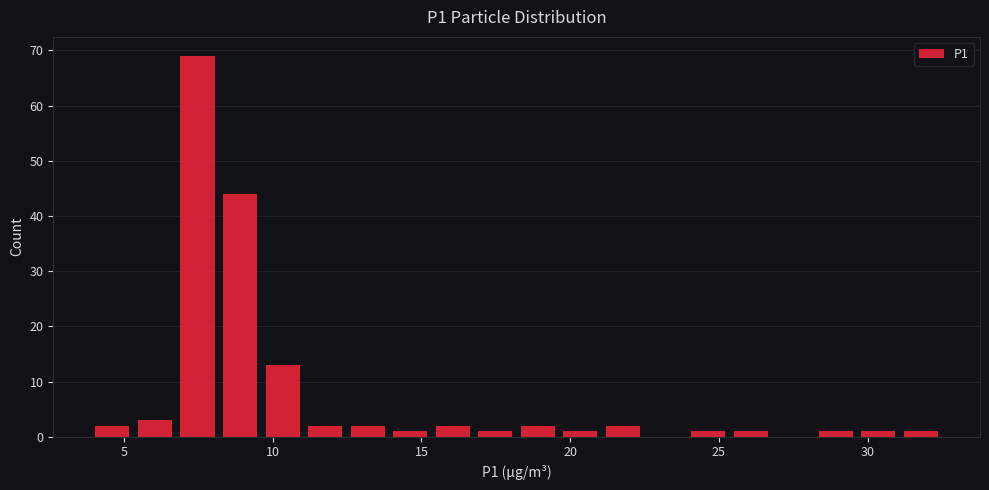

Around what value on the x-axis is the tallest bar? Give the approximate position of its centre, as read against the axis.

7.5